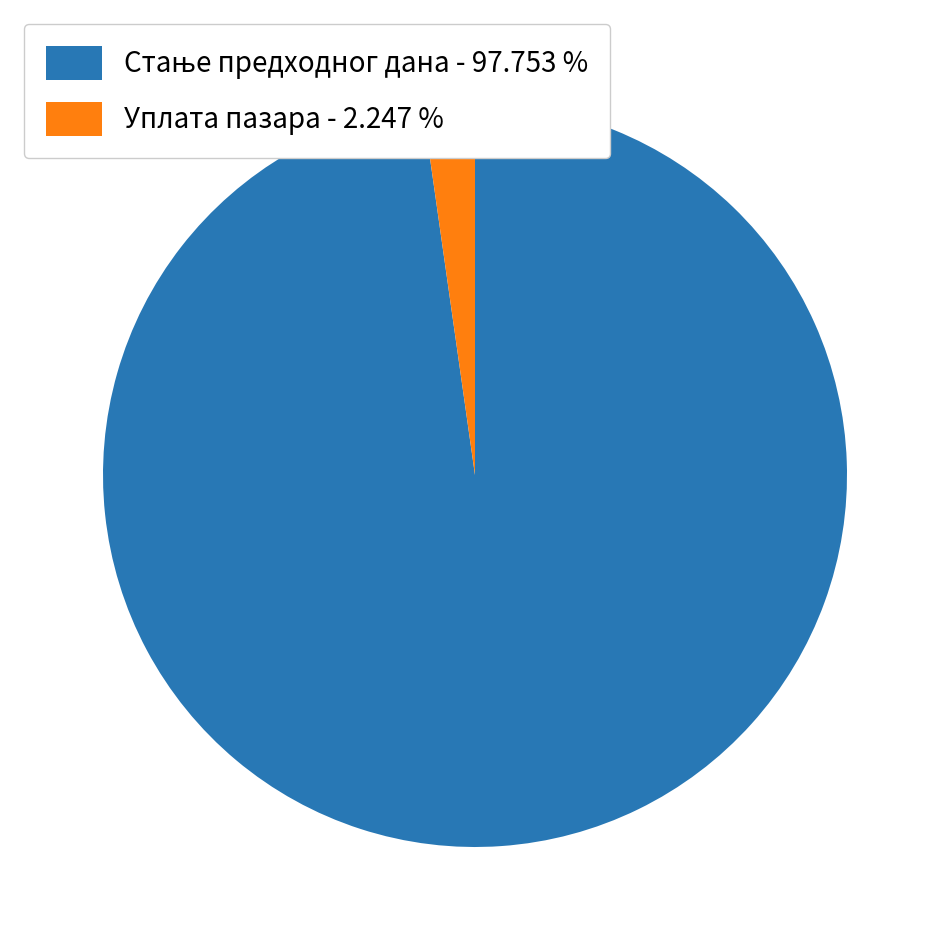

Is there a majority slice in this chart?

Yes